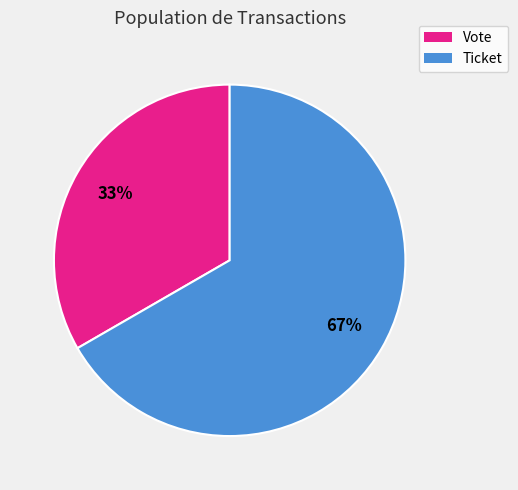

Which slice is the smallest?

Vote